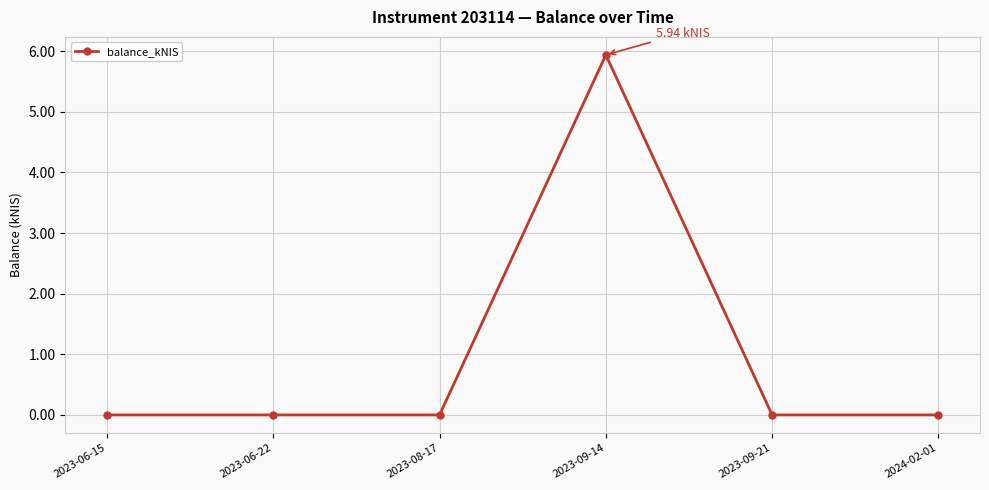

What is the average value?

1.0